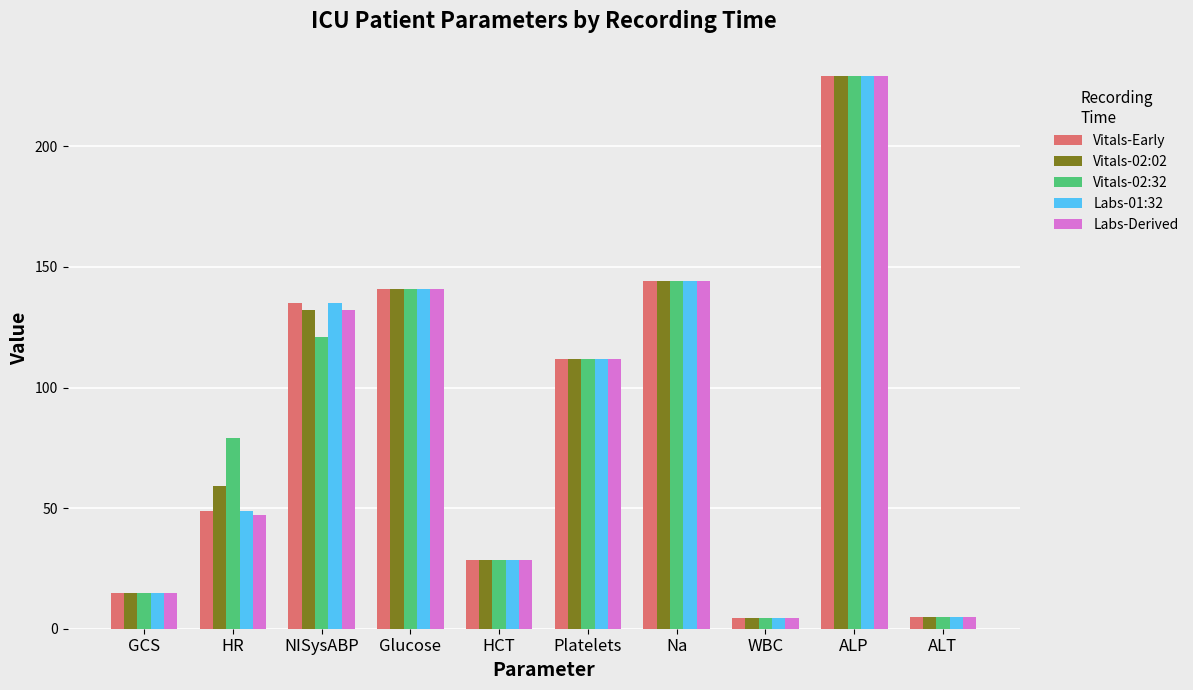

Read the Labs-Derived value at HCT.

28.6